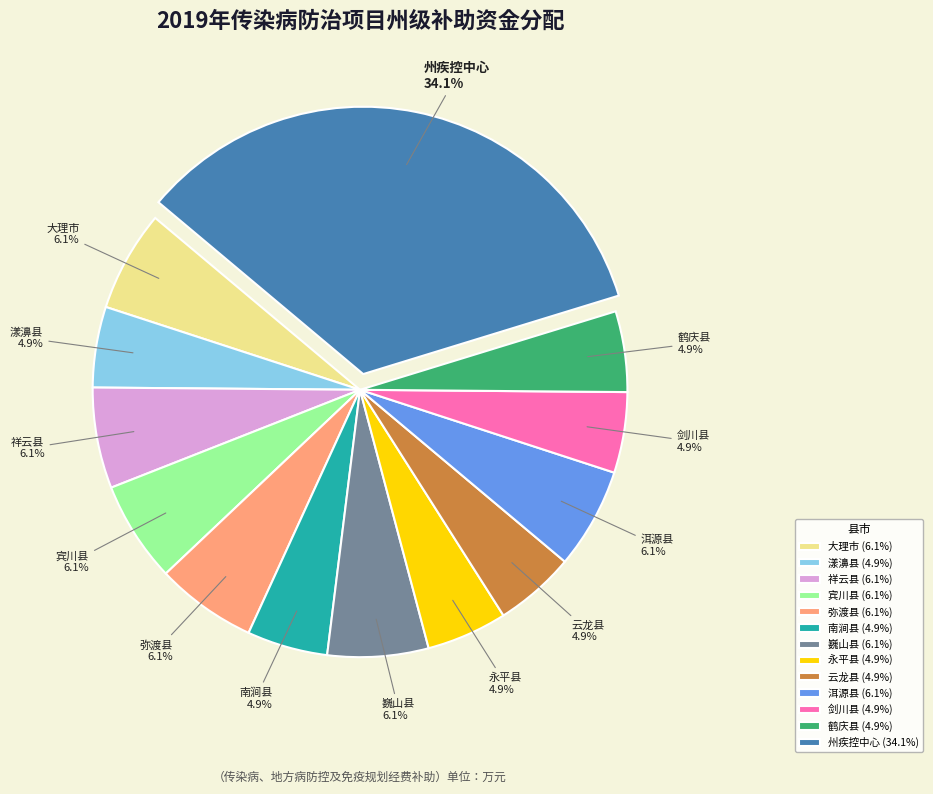

Which has a higher value, 大理市 or 漾濞县?

大理市